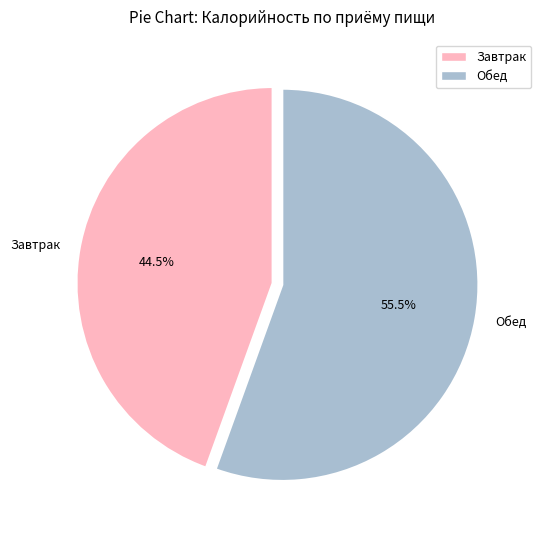

Which slice is the largest?

Обед